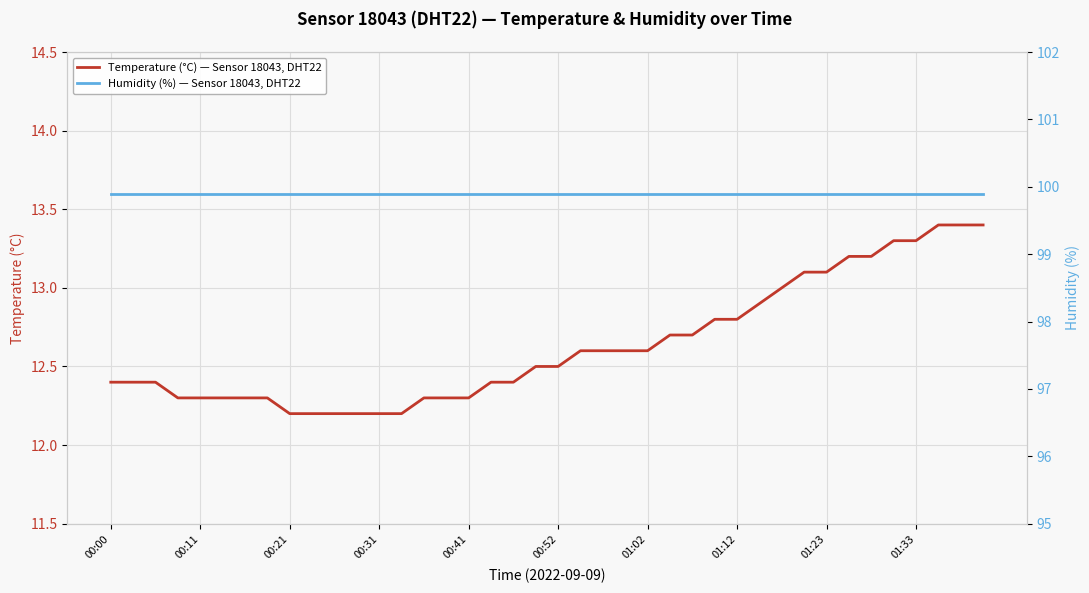

What position from the left is 29?

30